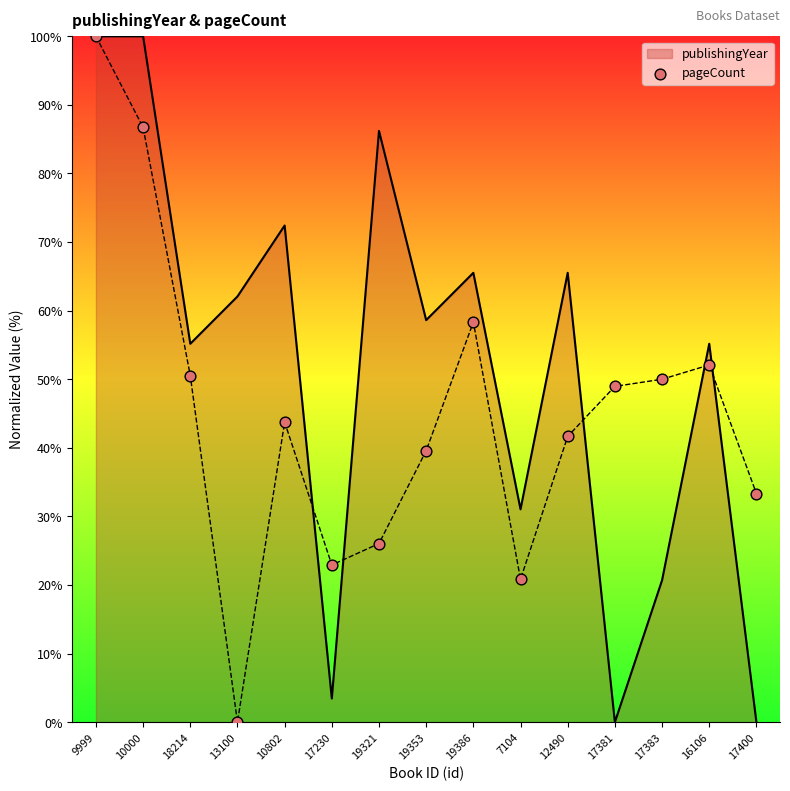

Which has a higher value, 10000 or 19321?

10000